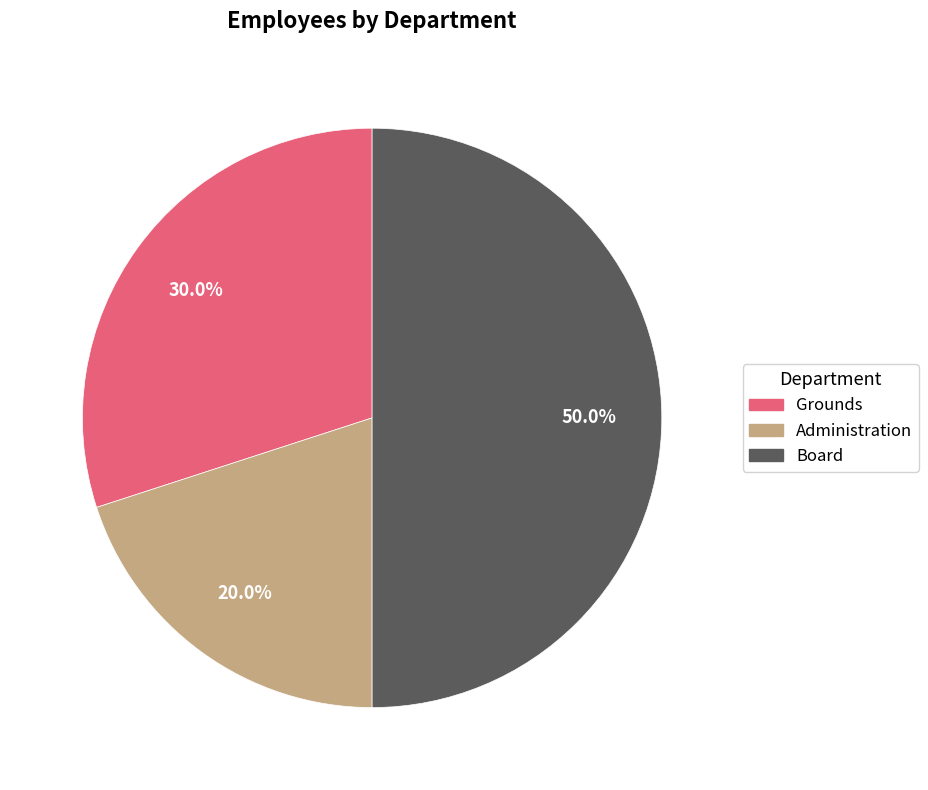

To the nearest percent, what portion does Administration represent?

20%